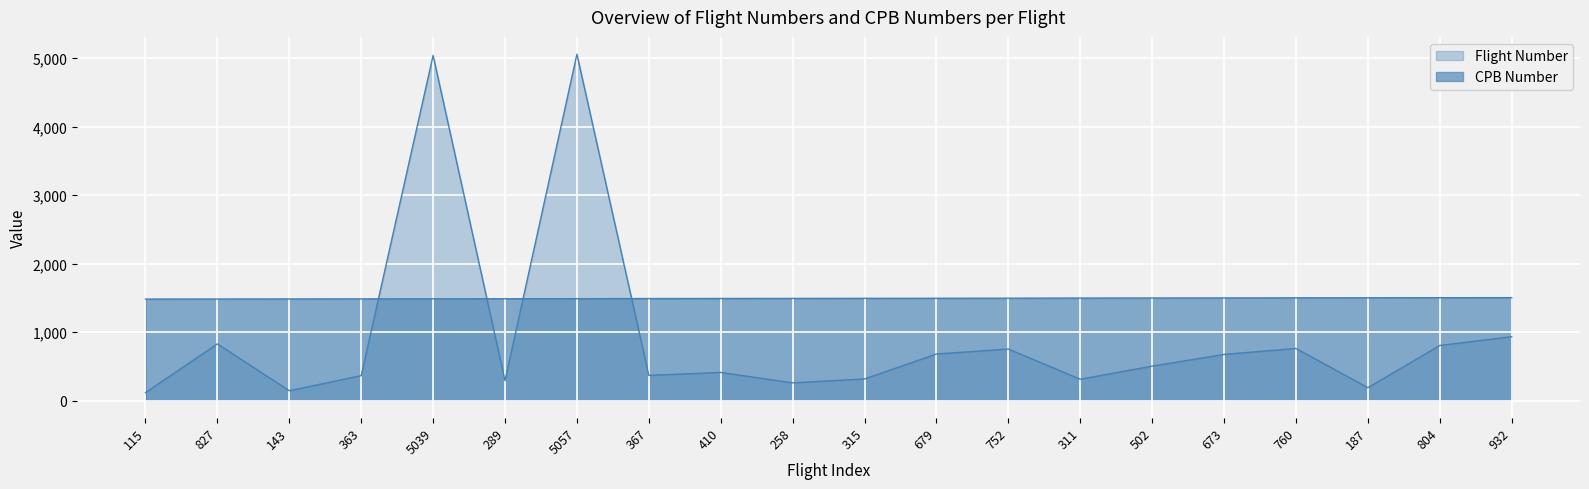

Does the chart display data point markers on the line(s)?

No